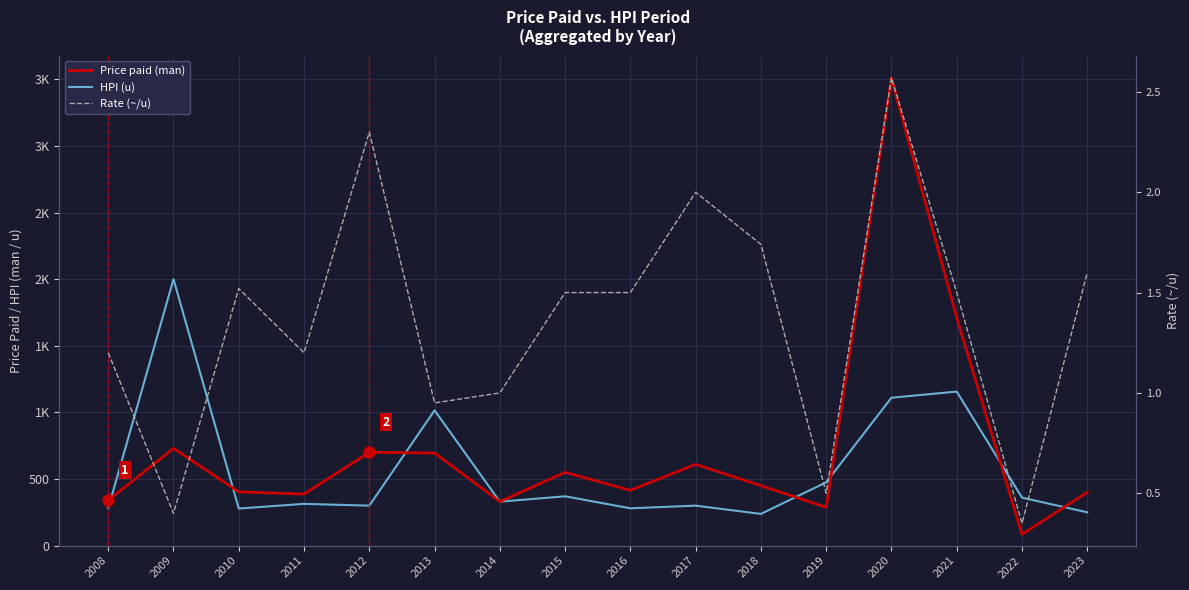

How many interior local peaks does the Price paid (man) series have?

5